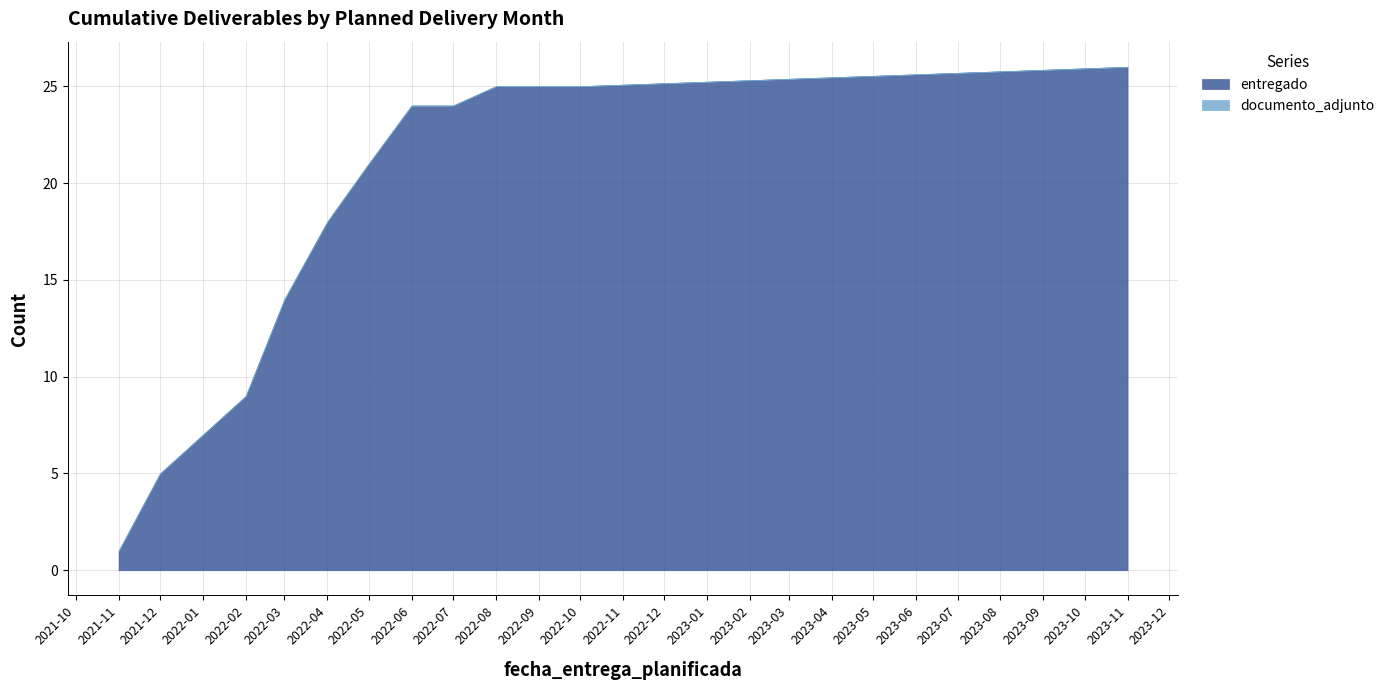

True or false: documento_adjunto and entregado intersect in this chart.

False